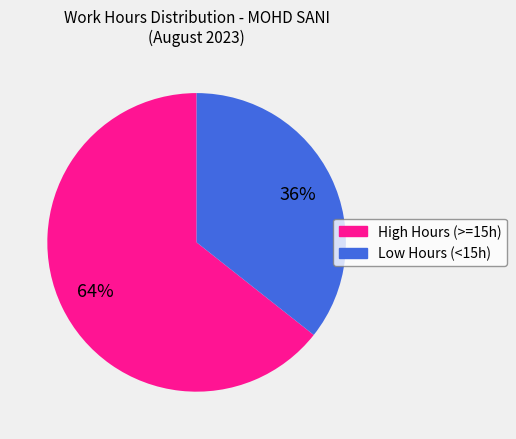

Does any single category account for the majority?

Yes